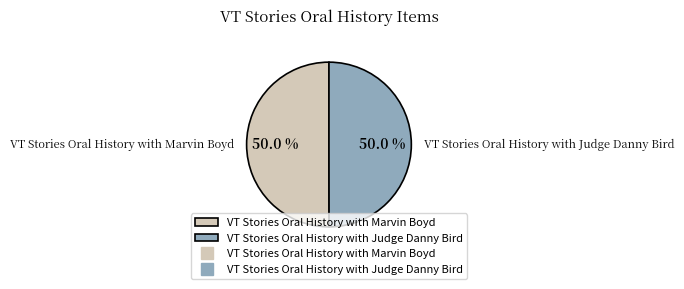

What is the ratio of the value at VT Stories Oral History with Marvin Boyd to the value at VT Stories Oral History with Judge Danny Bird?

1.0